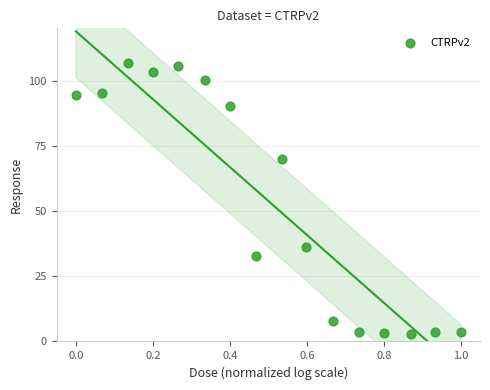

What is the range of X values (max minus min)?

1.0